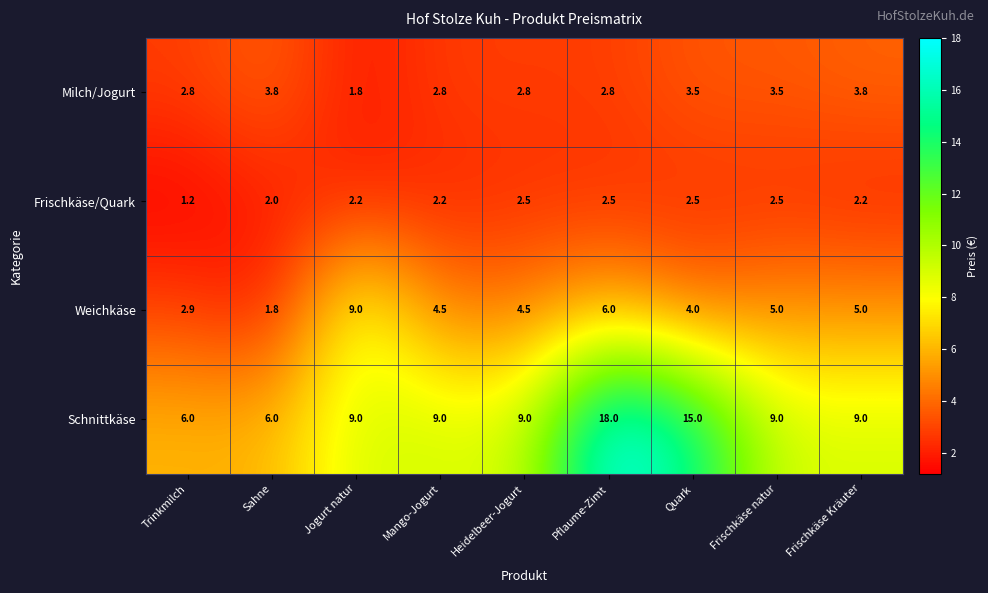

Is it true that Schnittkäse equals 18.0 at Pflaume-Zimt?

True